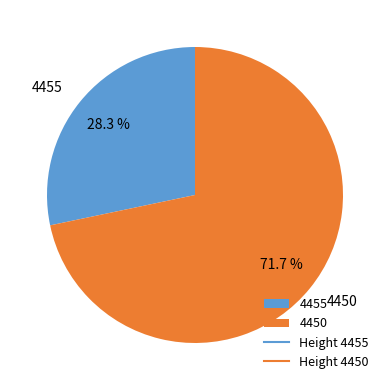

What percentage is the 4455 slice, to the nearest percent?

28%